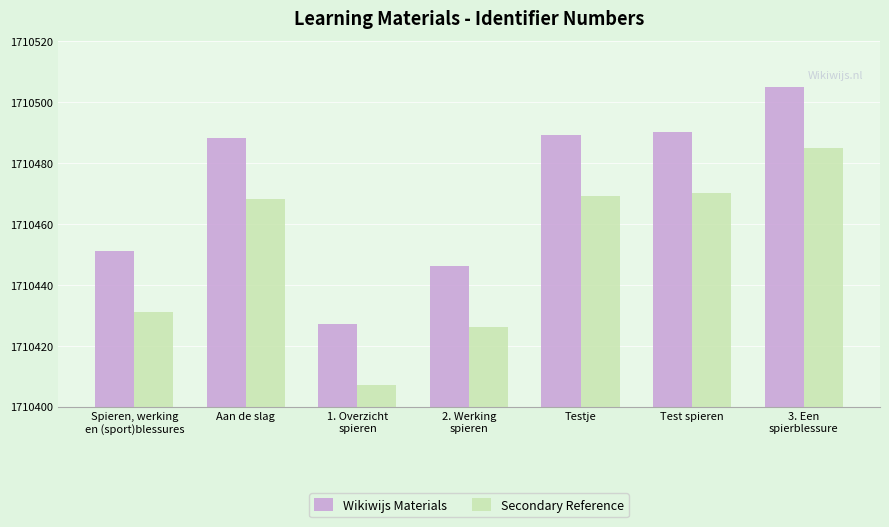

What is the minimum value shown in the chart?

1710407